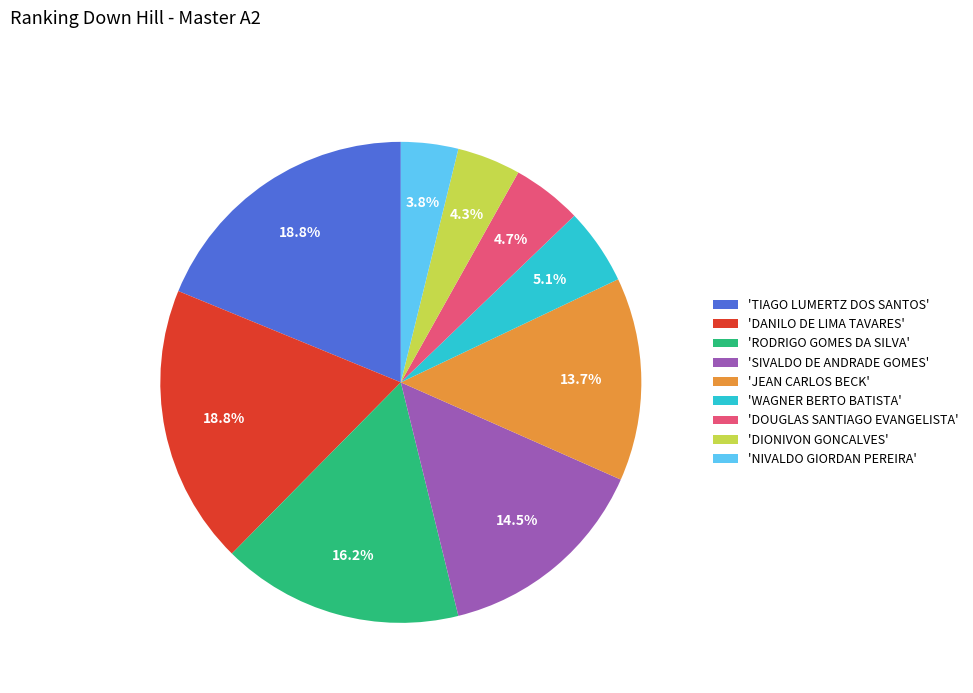

To the nearest percent, what is the average slice percentage?

11%